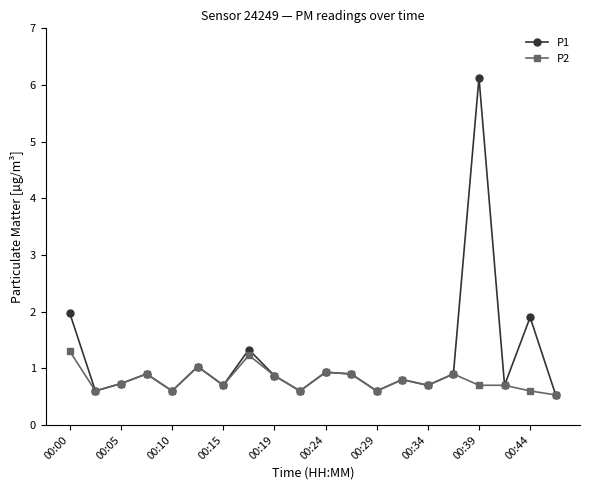

Rank the series by their maximum value, from highest to lowest.

P1, P2